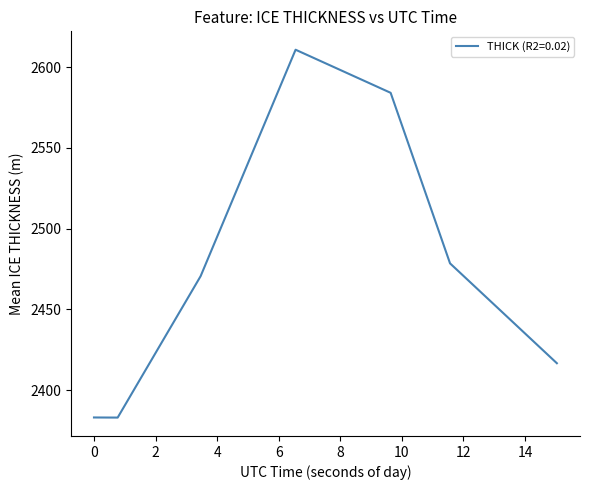

What is the smallest value displayed?

2383.0